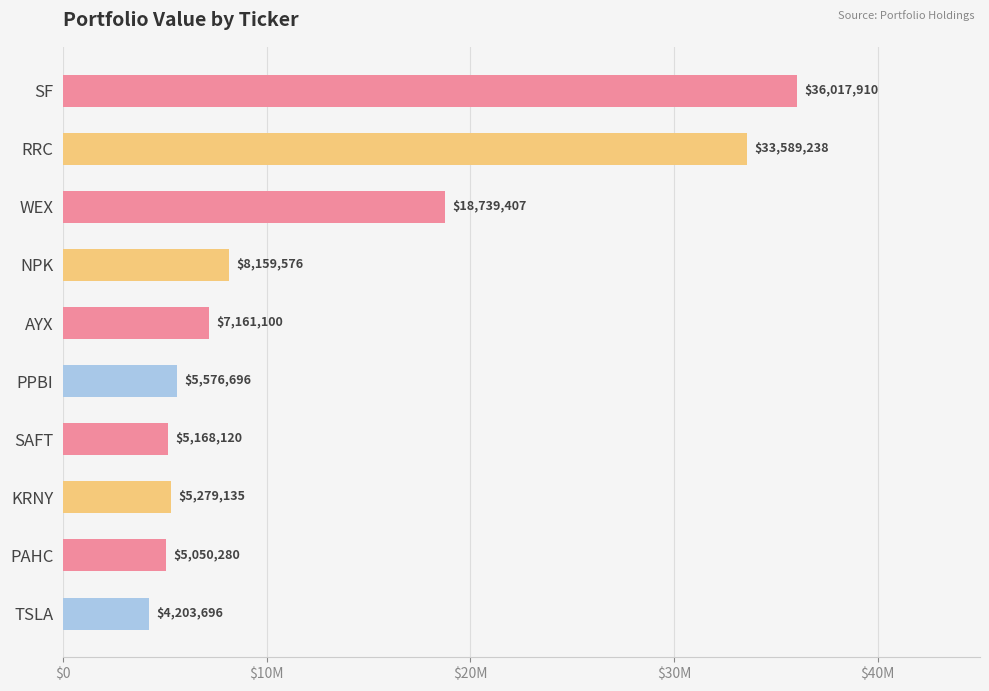

What is the difference between the maximum and minimum values?

31814214